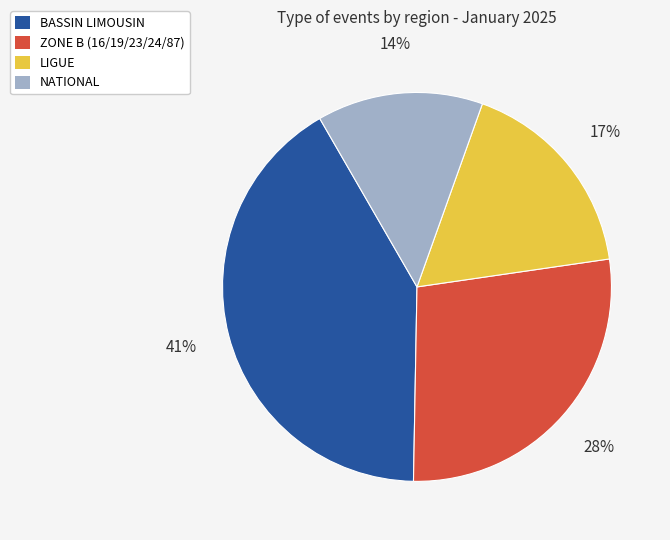

How many slices are in this pie chart?

4